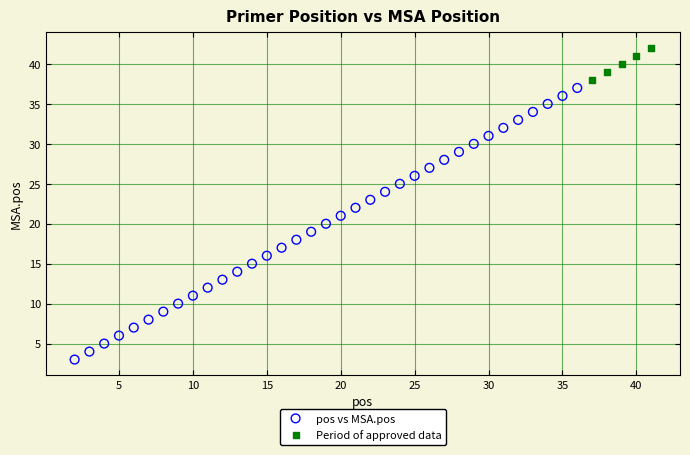

Which series contains the lowest Y value?

pos vs MSA.pos